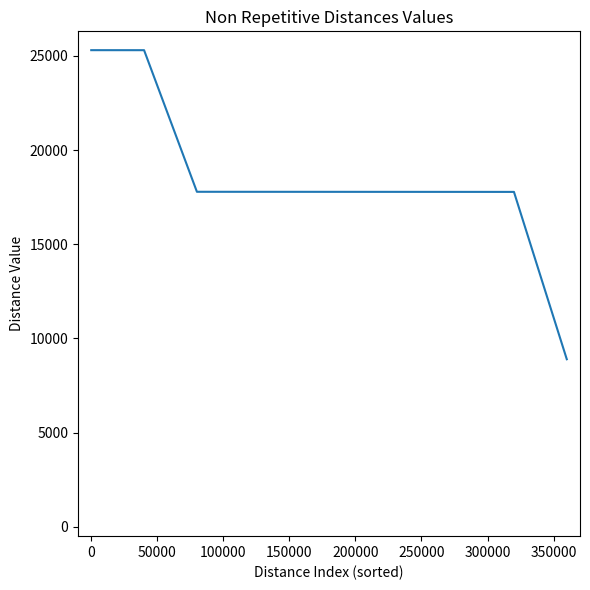

What is the maximum value shown in the chart?

25306